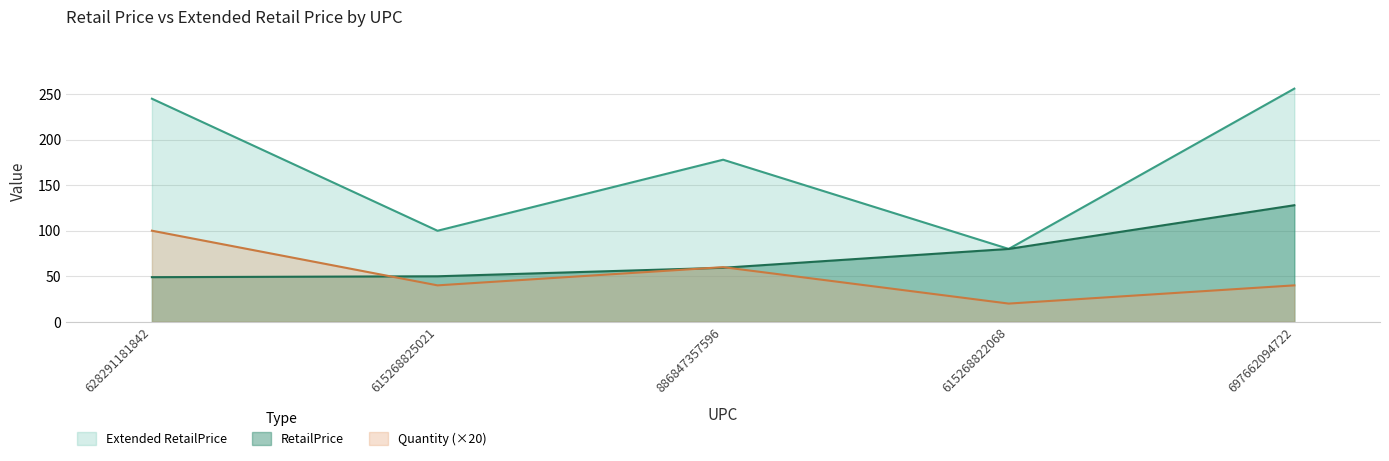

At which label does Extended RetailPrice reach its minimum?

615268822068